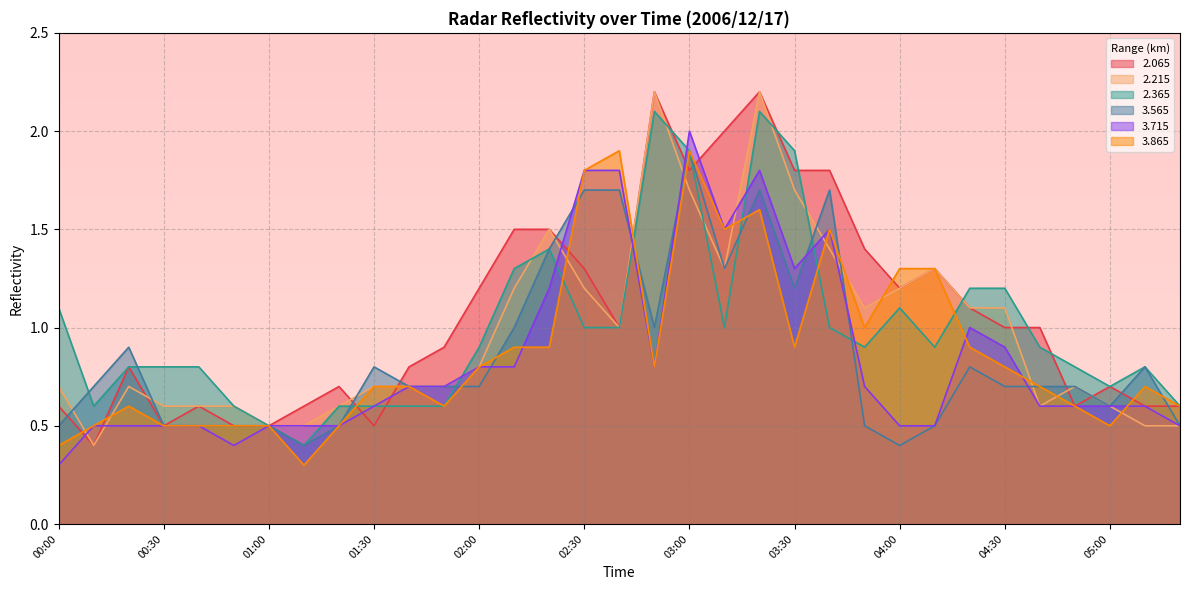

Reading left to right, list all the values displayed in this chart.

  2.065: 0.6	0.4	0.8	0.5	0.6	0.5	0.5	0.6	0.7	0.5	0.8	0.9	1.2	1.5	1.5	1.3	1.0	2.2	1.8	2.0	2.2	1.8	1.8	1.4	1.2	1.3	1.1	1.0	1.0	0.6	0.7	0.6	0.6
  2.215: 0.7	0.4	0.7	0.6	0.6	0.6	0.5	0.5	0.6	0.7	0.7	0.7	0.8	1.2	1.5	1.2	1.0	2.2	1.7	1.3	2.2	1.7	1.4	1.1	1.2	1.3	1.1	1.1	0.6	0.7	0.6	0.5	0.5
  2.365: 1.1	0.6	0.8	0.8	0.8	0.6	0.5	0.4	0.6	0.6	0.6	0.6	0.9	1.3	1.4	1.0	1.0	2.1	1.9	1.0	2.1	1.9	1.0	0.9	1.1	0.9	1.2	1.2	0.9	0.8	0.7	0.8	0.6
  3.565: 0.5	0.7	0.9	0.5	0.5	0.5	0.5	0.4	0.5	0.8	0.7	0.7	0.7	1.0	1.4	1.7	1.7	1.0	1.9	1.3	1.7	1.2	1.7	0.5	0.4	0.5	0.8	0.7	0.7	0.7	0.6	0.8	0.5
  3.715: 0.3	0.5	0.5	0.5	0.5	0.4	0.5	0.5	0.5	0.6	0.7	0.7	0.8	0.8	1.2	1.8	1.8	0.8	2.0	1.5	1.8	1.3	1.5	0.7	0.5	0.5	1.0	0.9	0.6	0.6	0.6	0.6	0.5
  3.865: 0.4	0.5	0.6	0.5	0.5	0.5	0.5	0.3	0.5	0.7	0.7	0.6	0.8	0.9	0.9	1.8	1.9	0.8	1.9	1.5	1.6	0.9	1.5	1.0	1.3	1.3	0.9	0.8	0.7	0.6	0.5	0.7	0.6